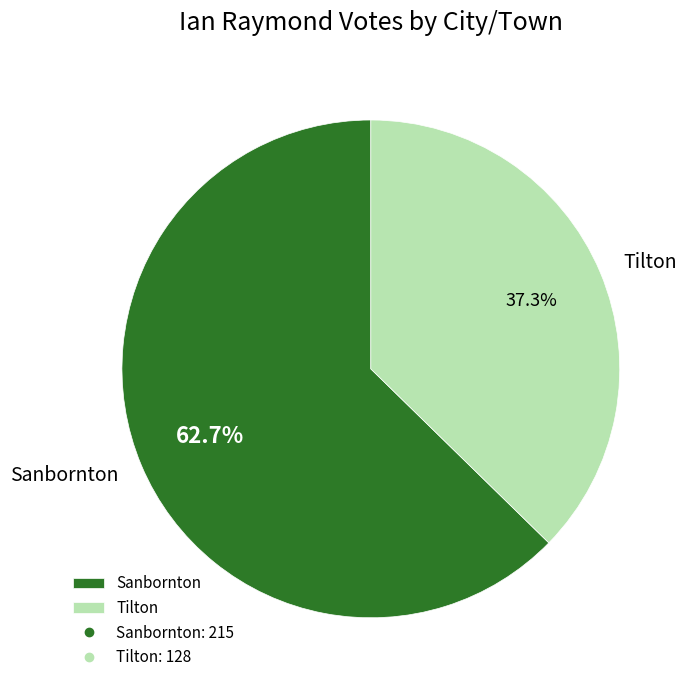

Which slice is the largest?

Sanbornton